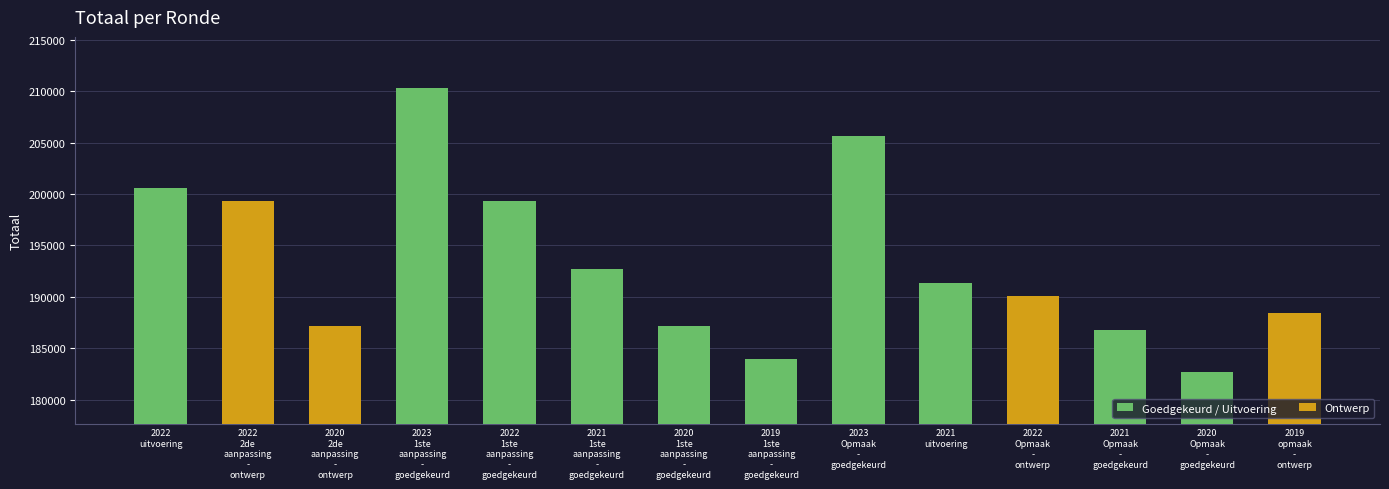

Is it true that Goedgekeurd / Uitvoering equals 182691 at 2020
Opmaak
-
goedgekeurd?

True